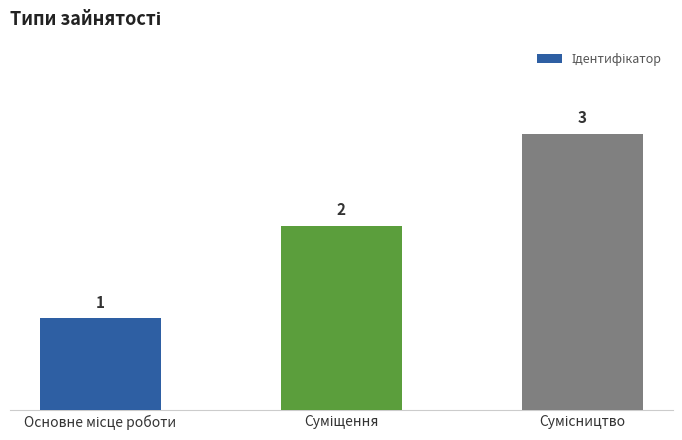

How many values are between 1 and 3?

3